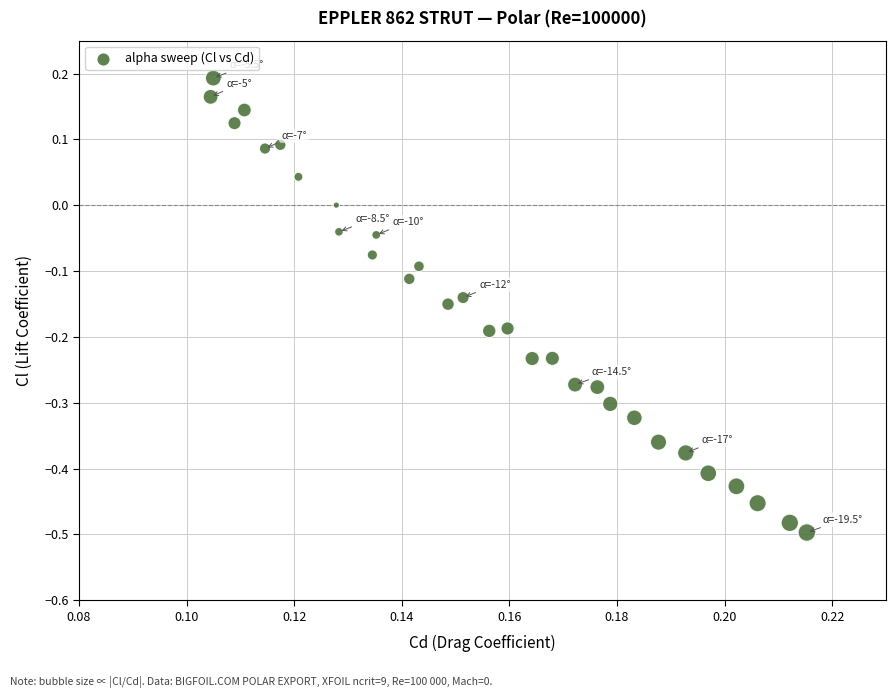

What is the range of Y values (max minus min)?

0.7